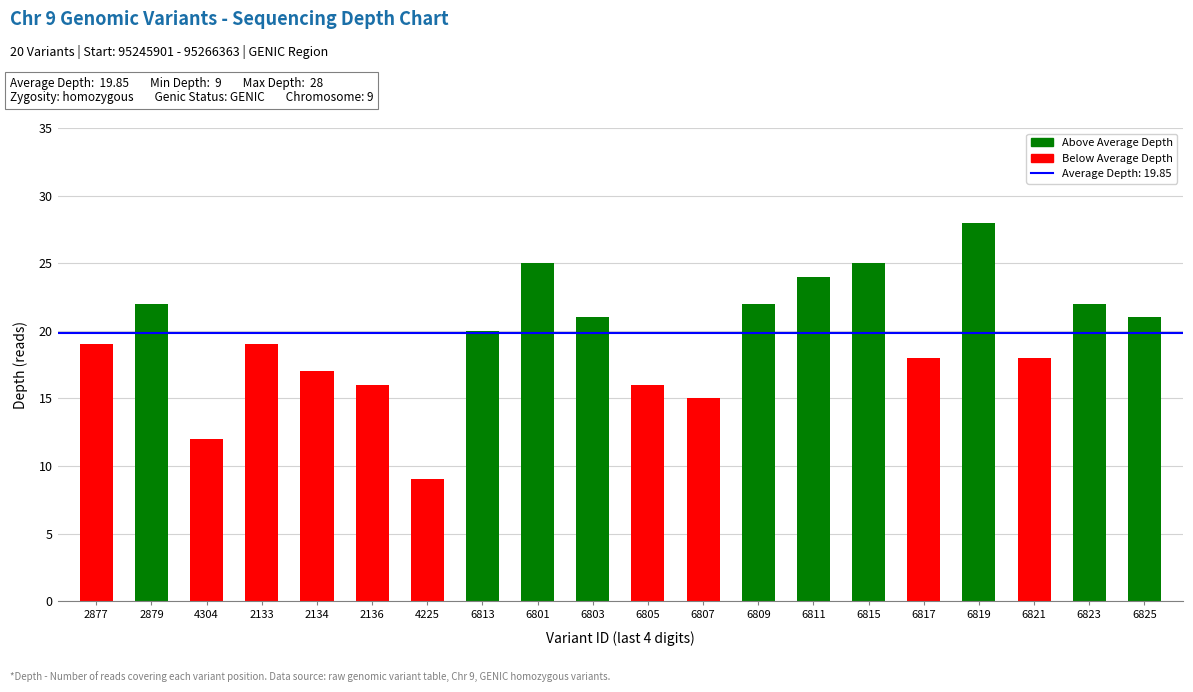

How many data points does each series have?

20